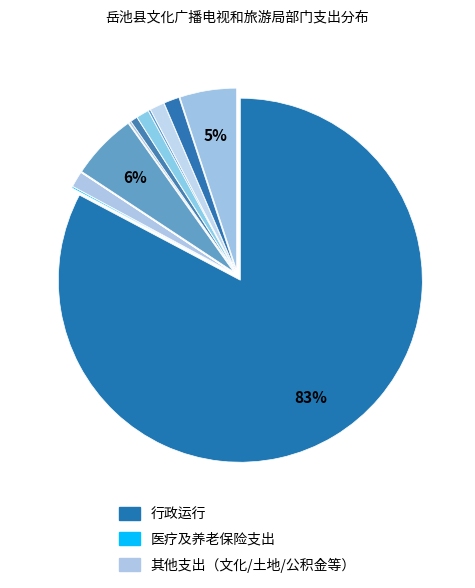

To the nearest percent, what is the average slice percentage?

8%